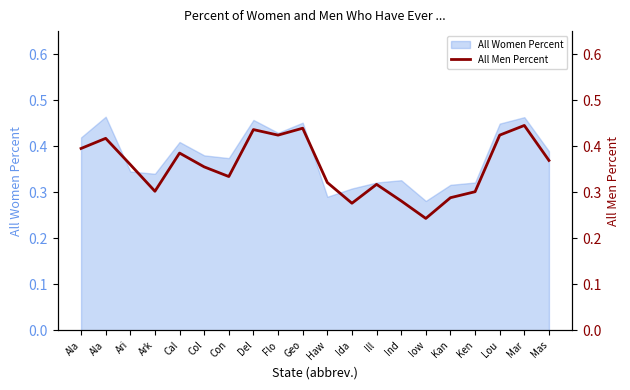

True or false: the data has more than 1 interior local peaks.

True